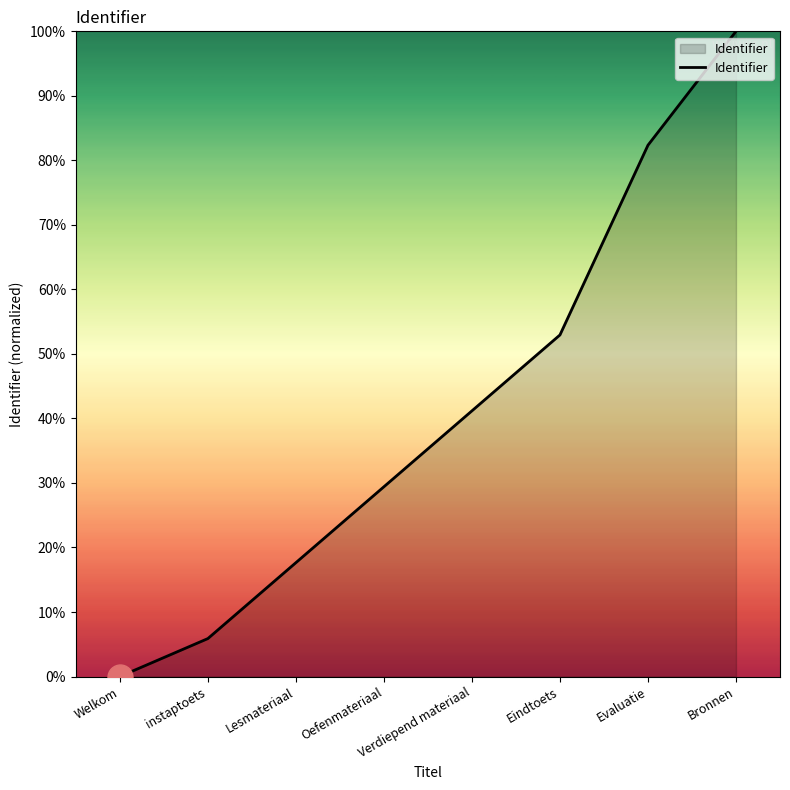

True or false: the data has more than 1 interior local peaks.

False